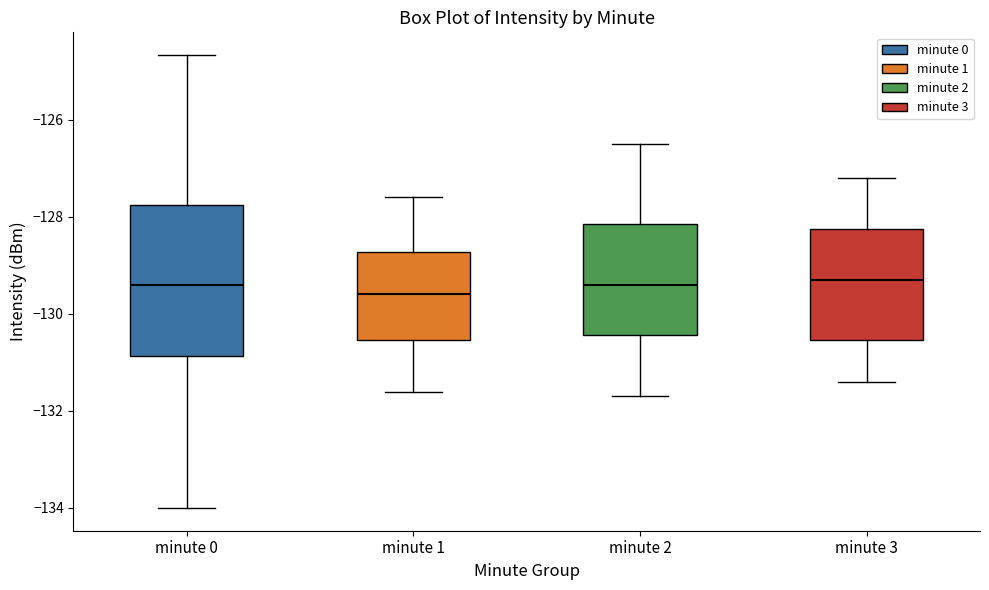

Comparing the boxes themselves (not the whiskers), which one is the tallest?

minute 0